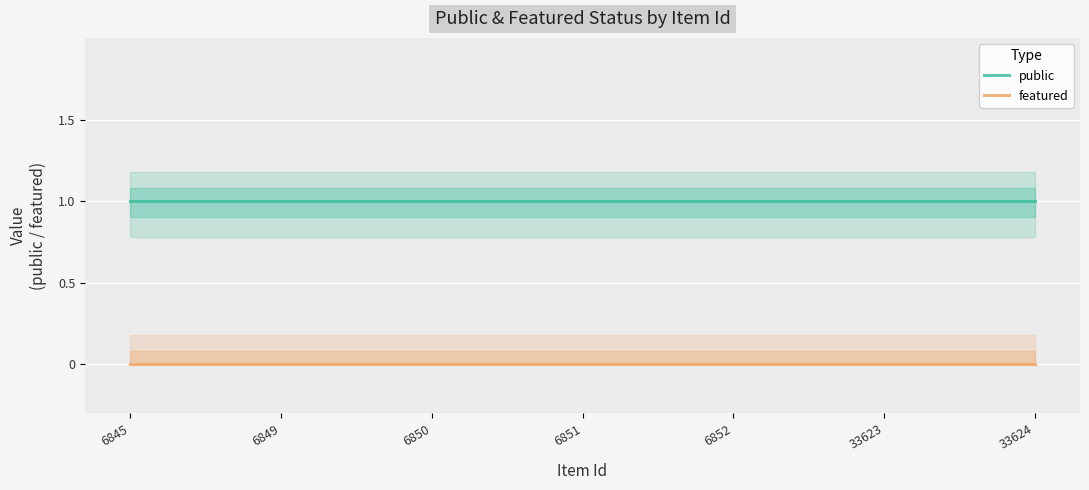

Is it true that public equals 1 at 6849?

True